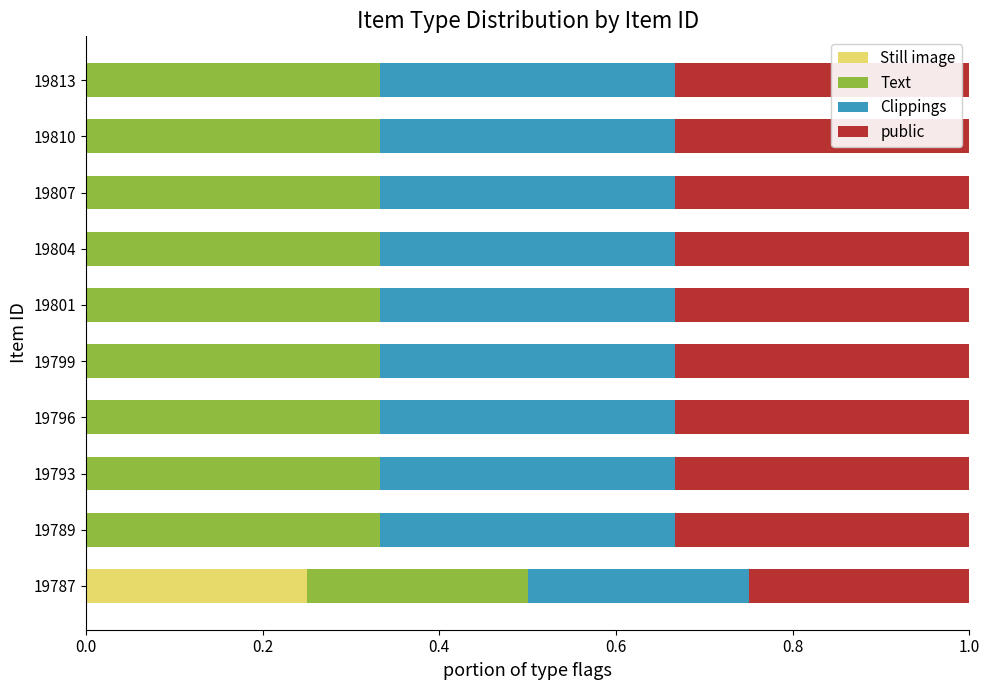

True or false: Still image has a value of 0.0 at 19807.

True